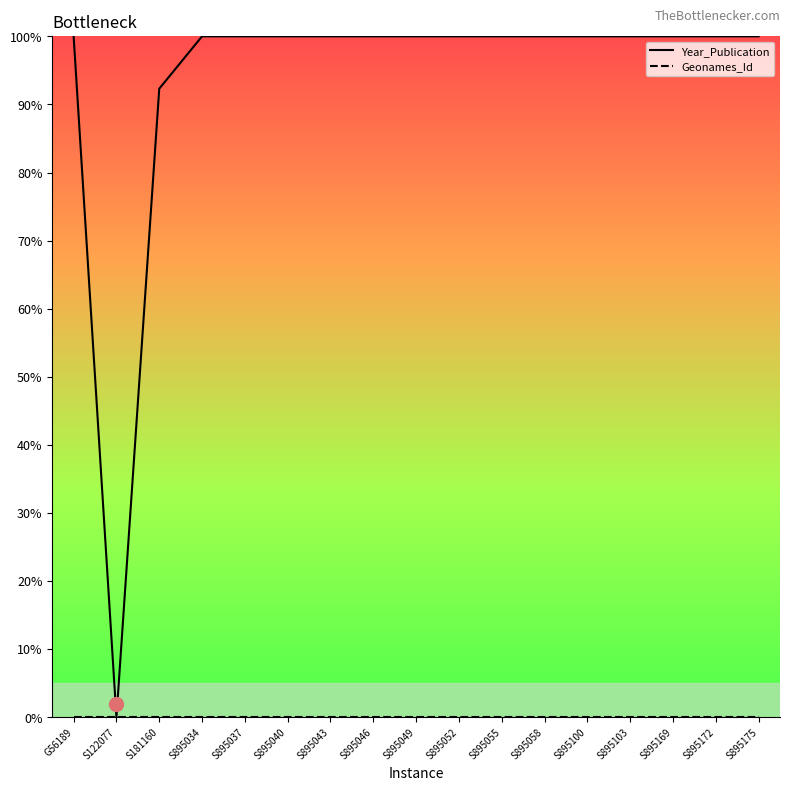

Rank the categories by Geonames_Id value from lowest to highest.

G56189, S122077, S181160, S895034, S895037, S895040, S895043, S895046, S895049, S895052, S895055, S895058, S895100, S895103, S895169, S895172, S895175